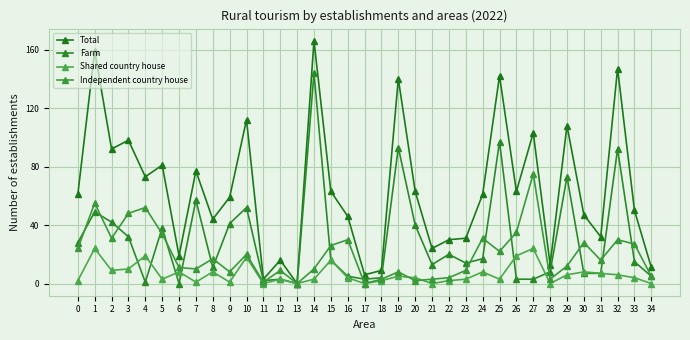

What is the difference between the maximum and second lowest values in the Total series?

163